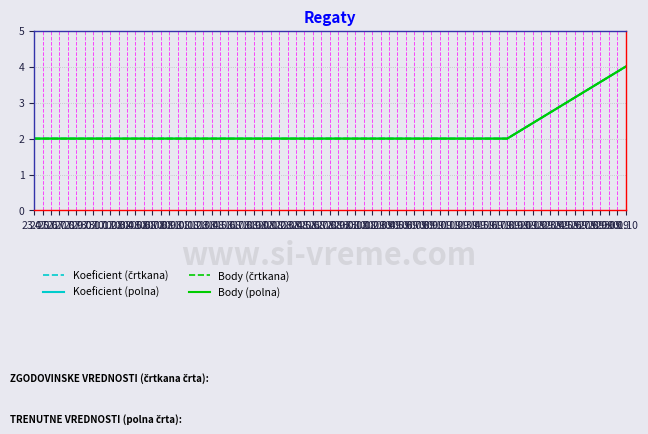

Does the chart display data point markers on the line(s)?

No